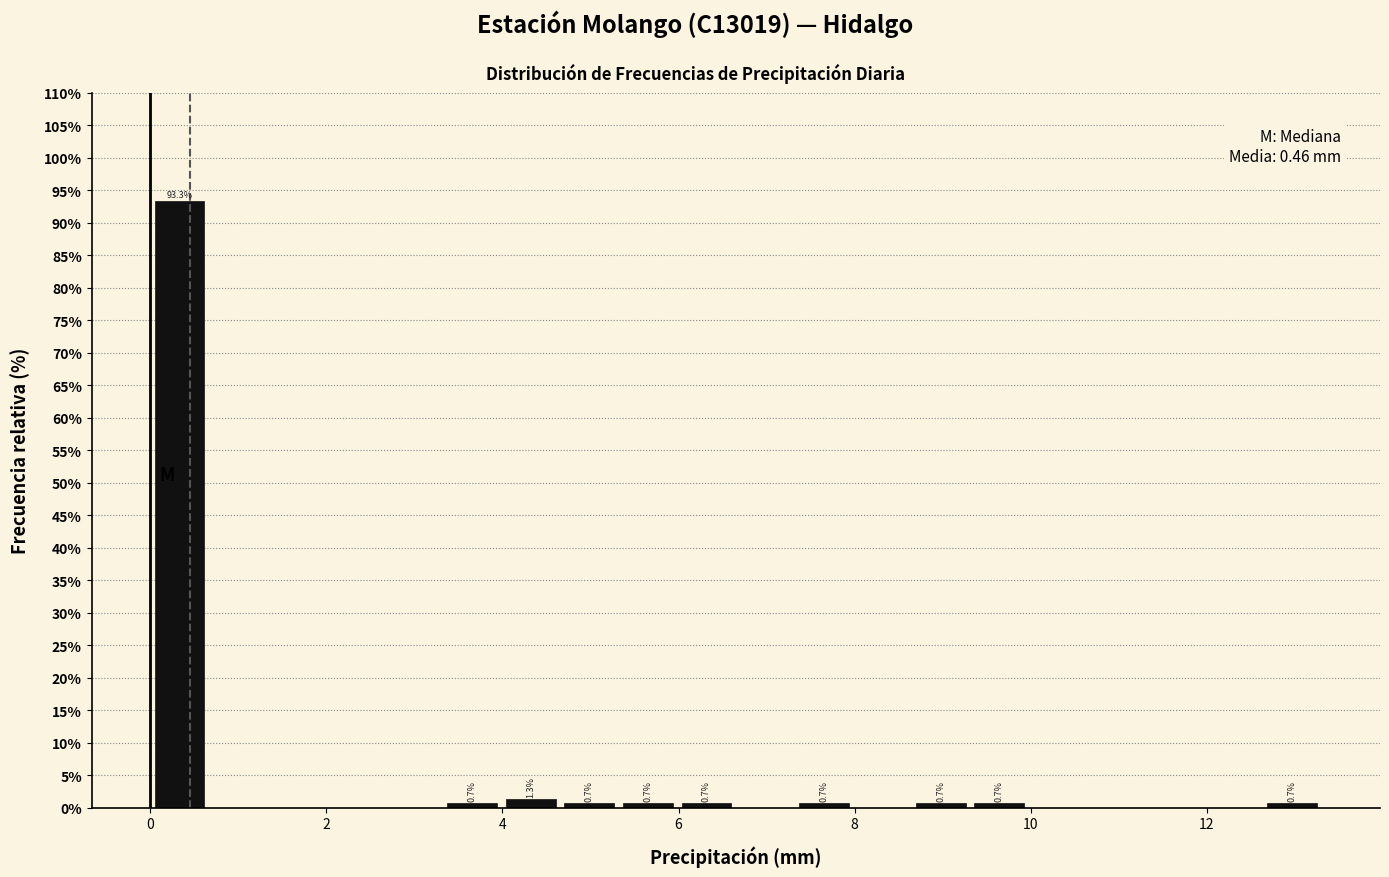

Read against the x-axis, roughly where is the centre of the tallest bar?

0.4